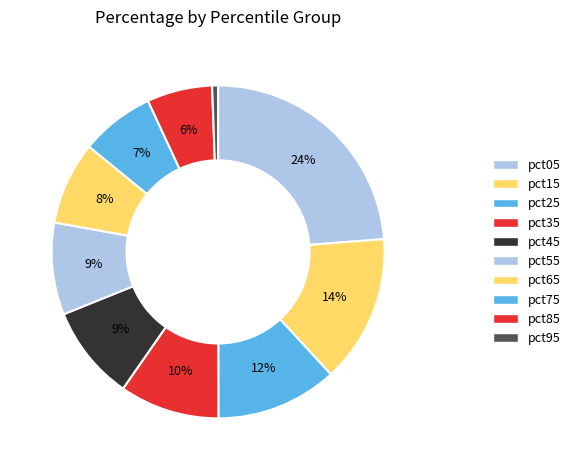

To the nearest percent, what is the average slice percentage?

10%